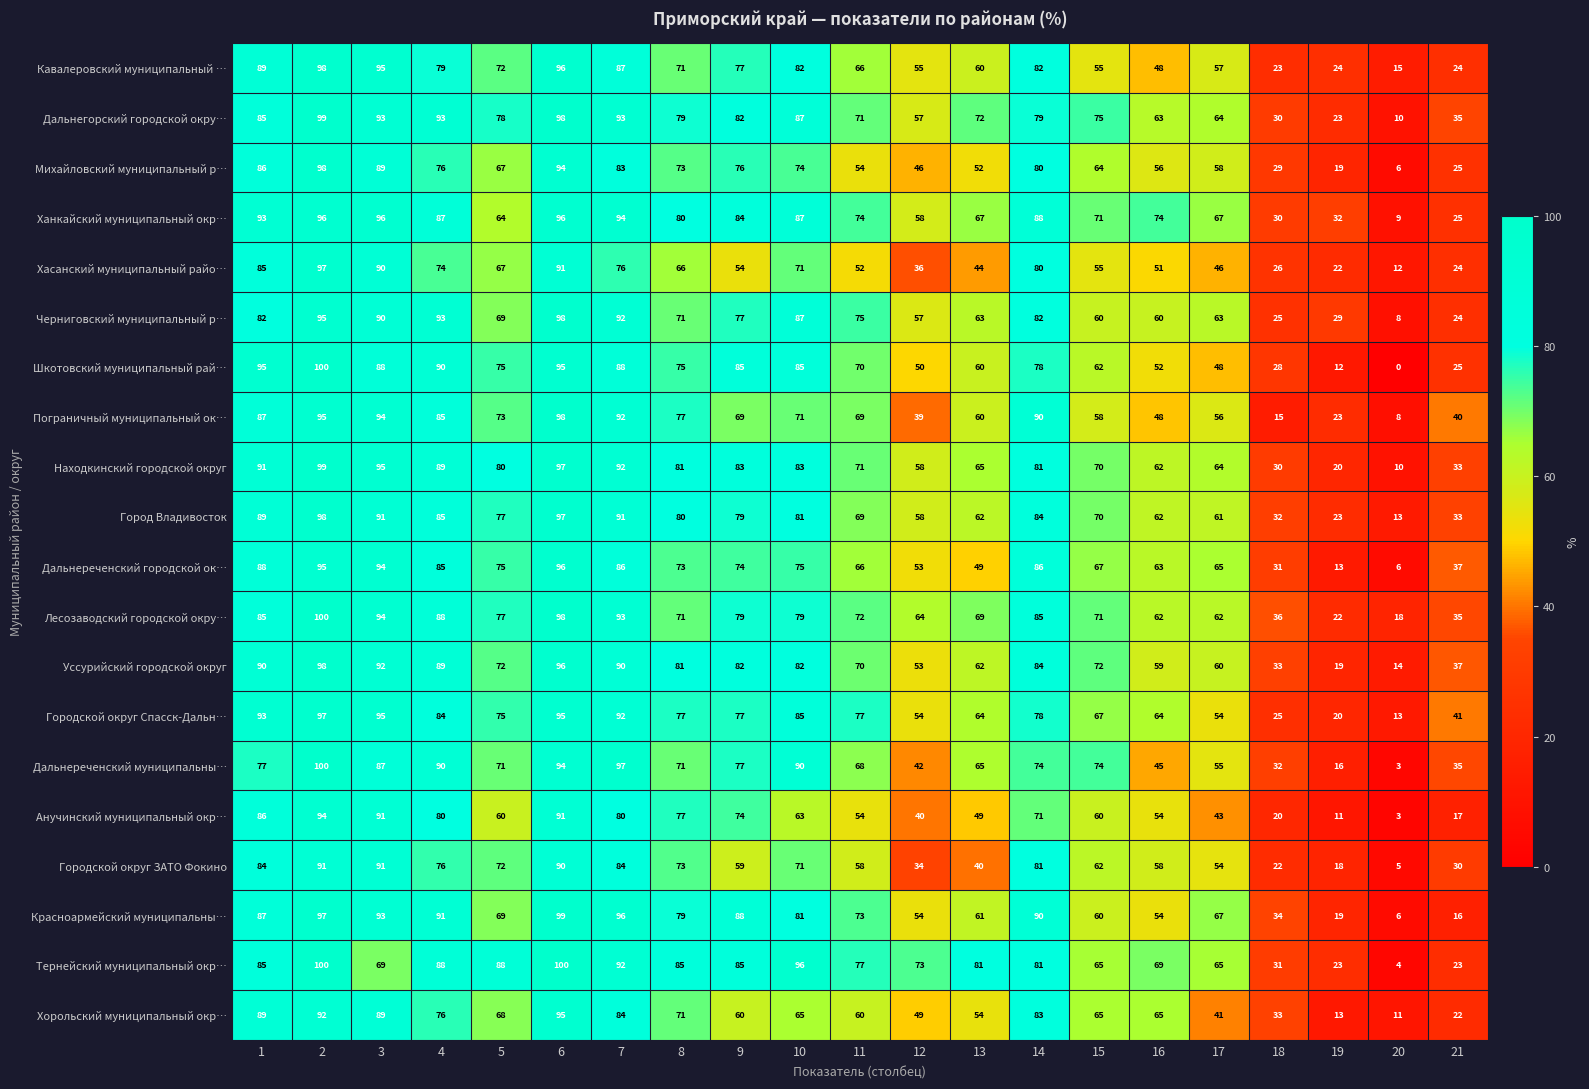

What is the greatest value displayed?

100